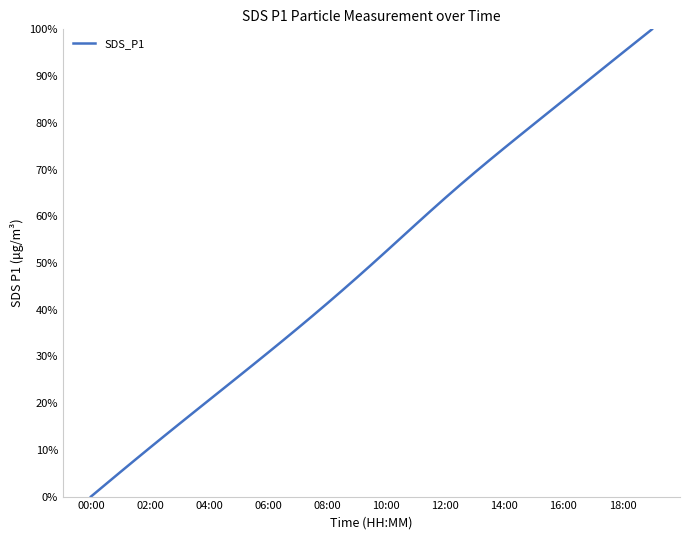

Reading left to right, extract all data points from this chart.

0.0	0.0	0.1	0.1	0.1	0.1	0.2	0.2	0.2	0.2	0.3	0.3	0.3	0.3	0.4	0.4	0.4	0.4	0.5	0.5	0.5	0.6	0.6	0.6	0.6	0.7	0.7	0.7	0.7	0.8	0.8	0.8	0.8	0.9	0.9	0.9	0.9	1.0	1.0